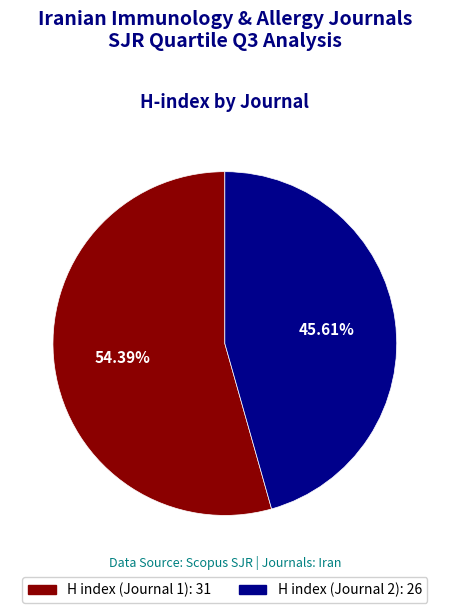

To the nearest percent, what percentage of the pie is H index (Journal 1): 31?

54%